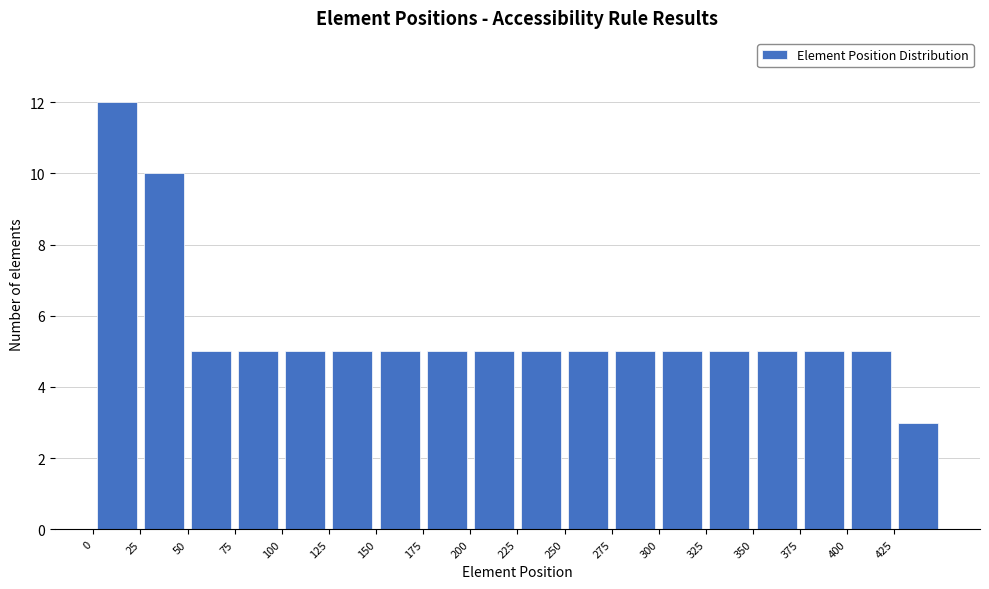

How tall is the bar that spans 150 to 175 on the x-axis? The values are not printed on the chart, so give them approximately, as read against the axis.

5